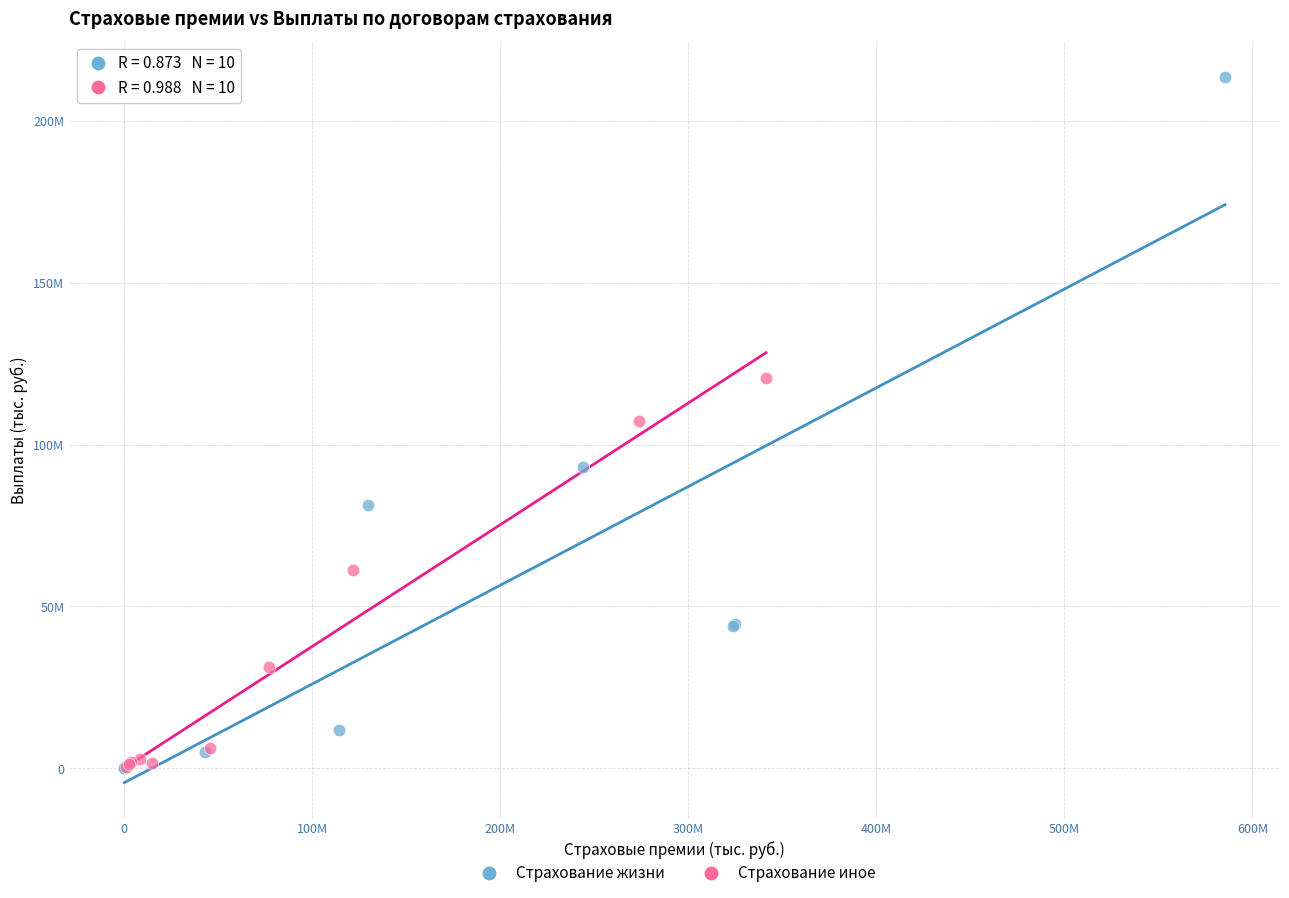

Which series has the largest Y range (max minus min)?

Страхование жизни